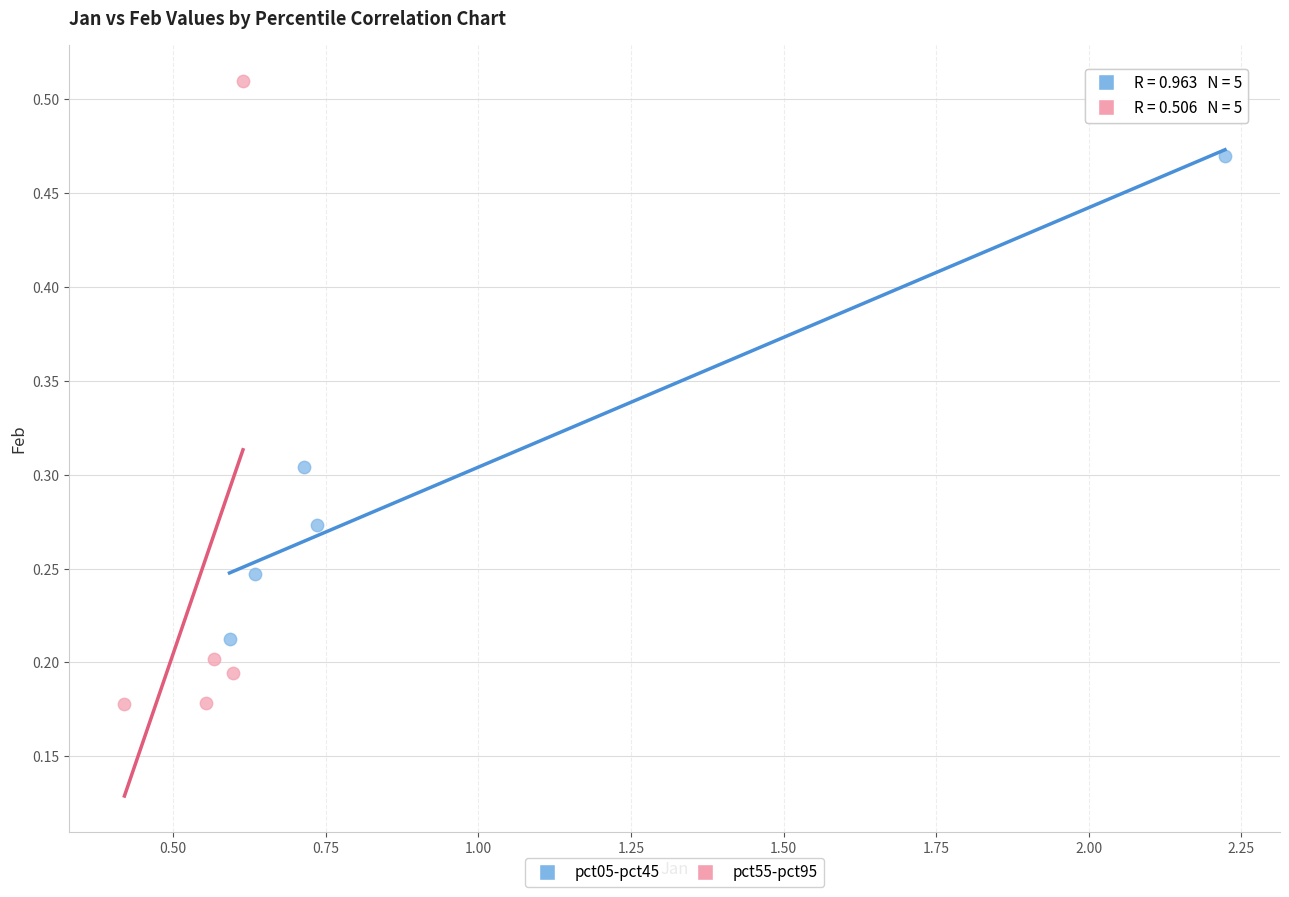

Which series contains the highest Y value?

pct55-pct95